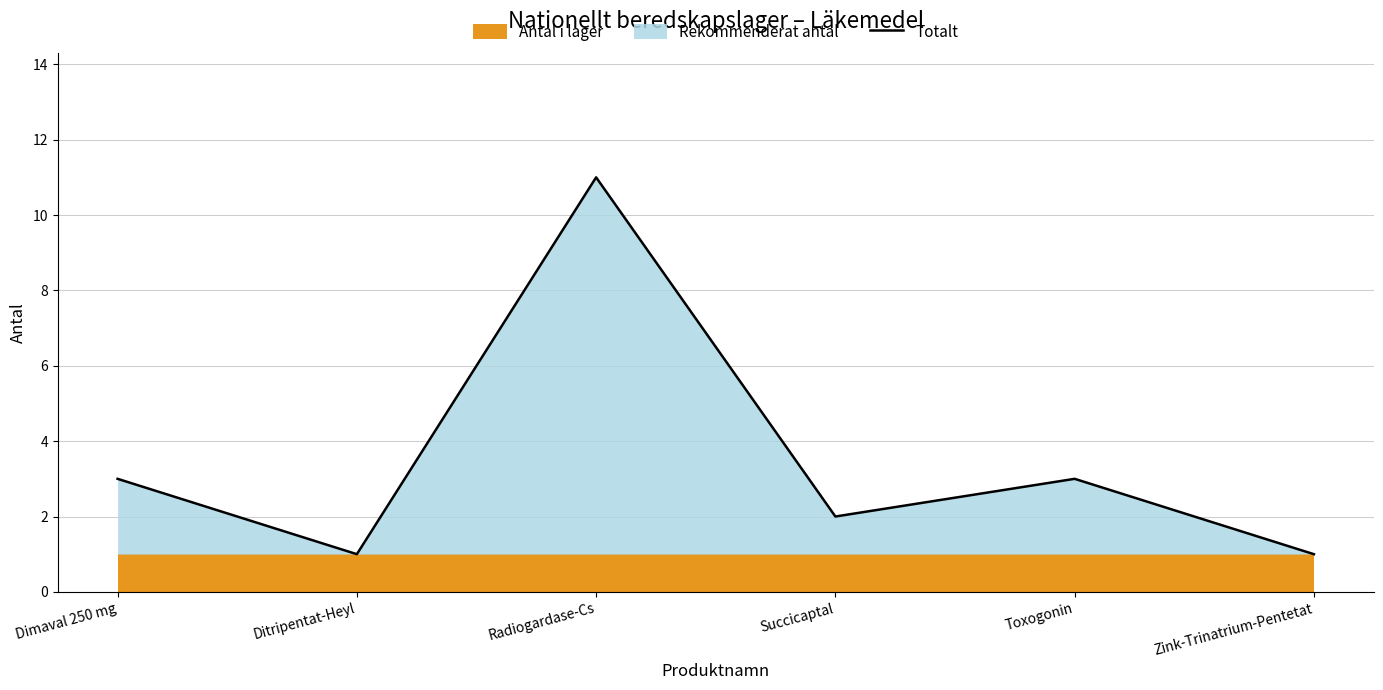

What is the difference between the values at Toxogonin and Succicaptal?

1